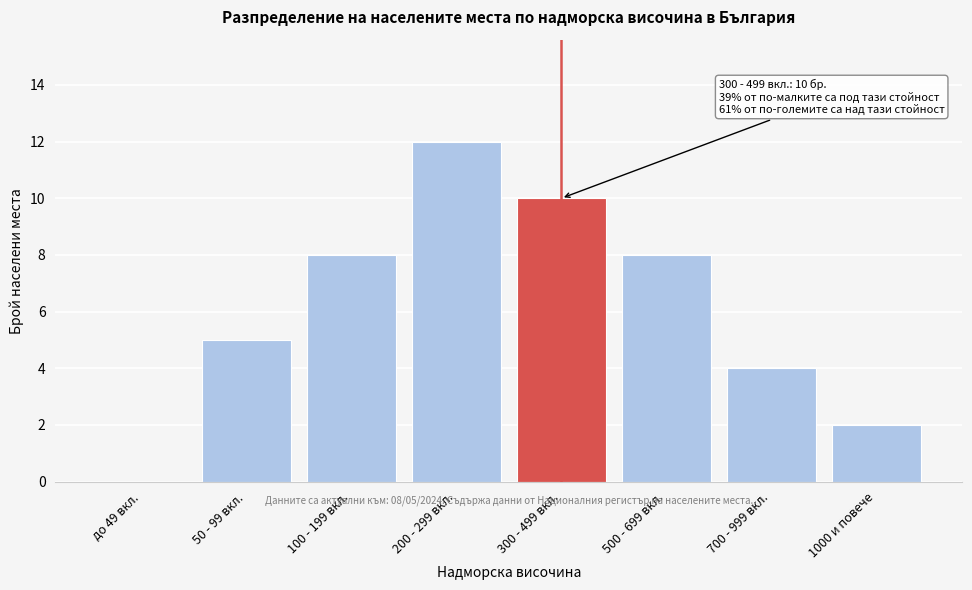

Reading right to left, list all the values displayed in this chart.

1000 и повече=2	700 - 999 вкл.=4	500 - 699 вкл.=8	300 - 499 вкл.=10	200 - 299 вкл.=12	100 - 199 вкл.=8	50 - 99 вкл.=5	до 49 вкл.=0